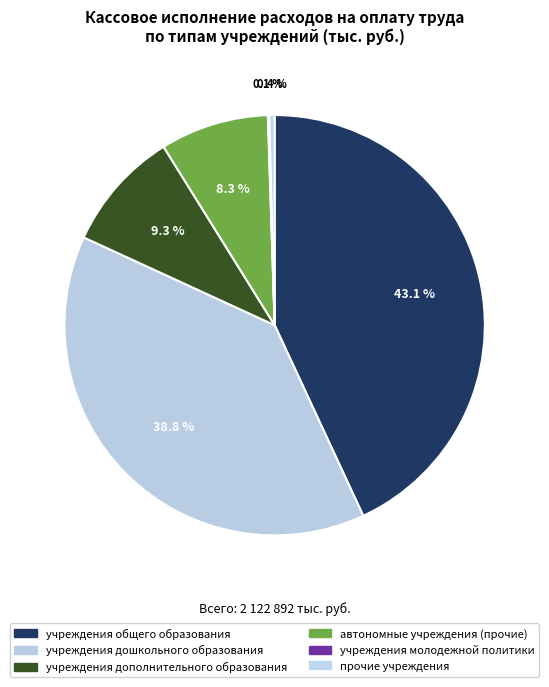

Between прочие учреждения and учреждения молодежной политики, which is larger?

прочие учреждения